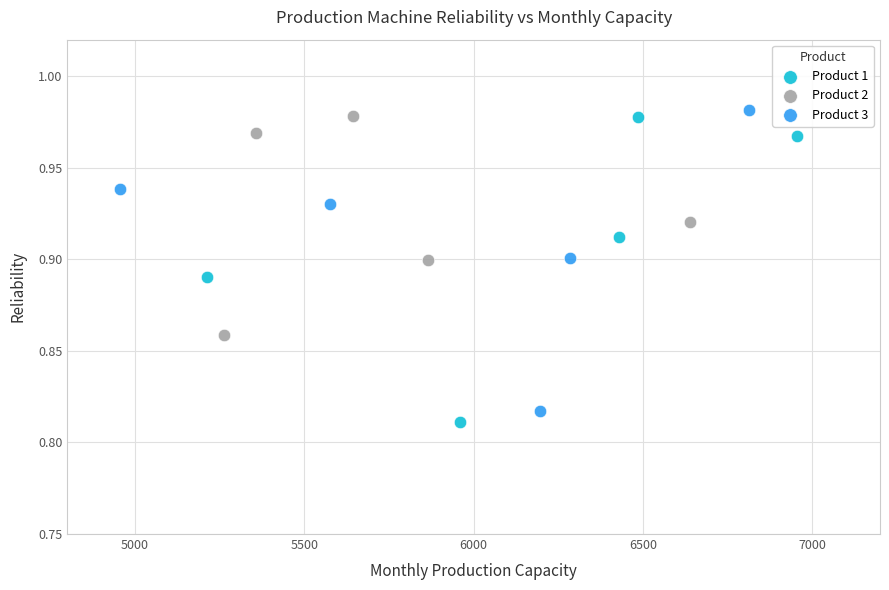

Which series reaches the maximum Y coordinate?

Product 3